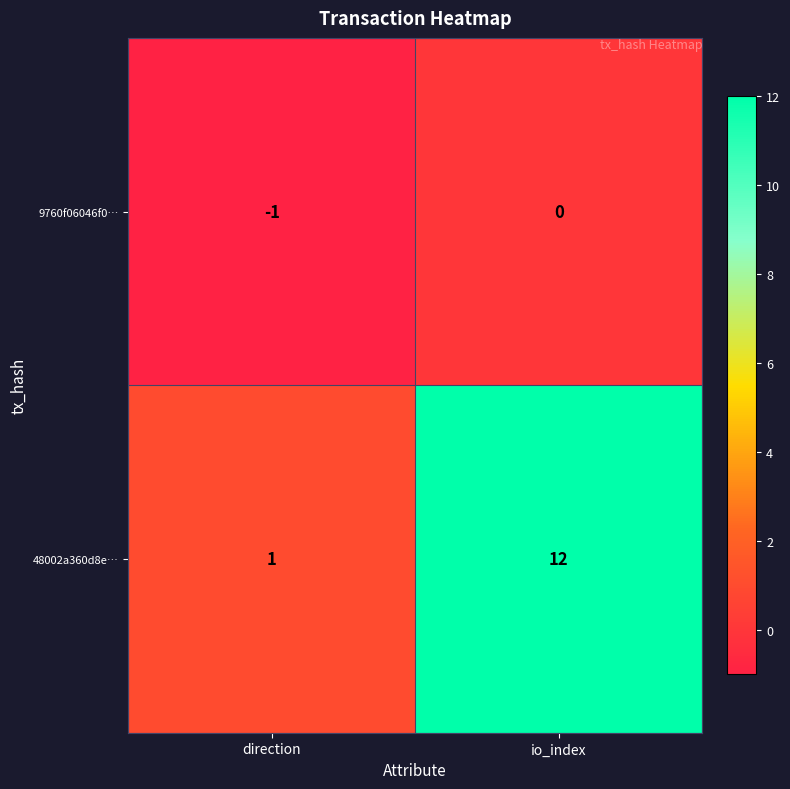

Which category has the highest value across all series?

io_index